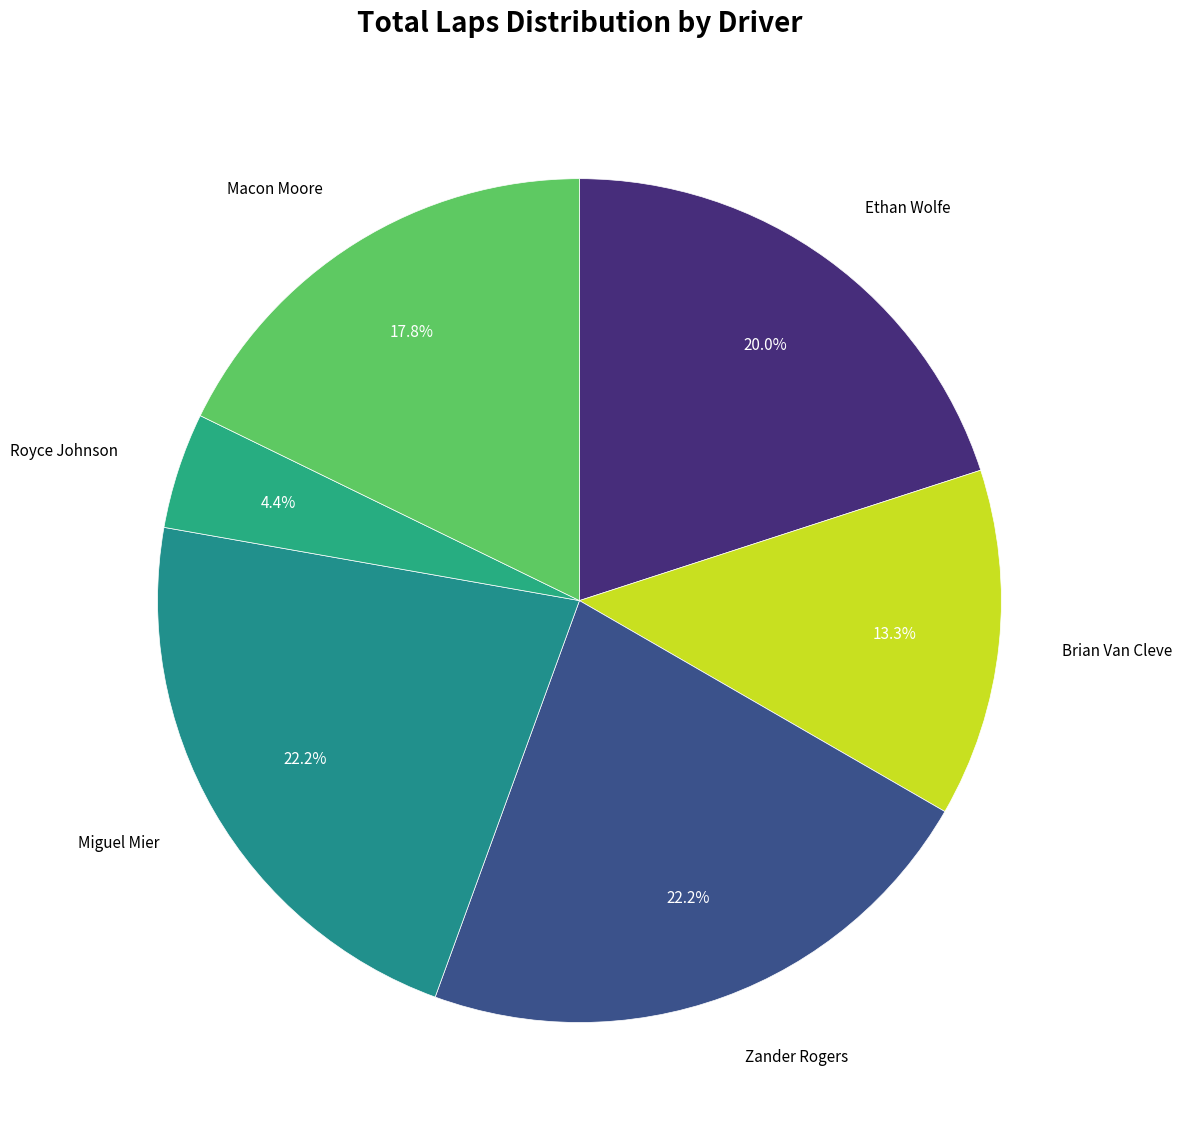

Does any single category account for the majority?

No